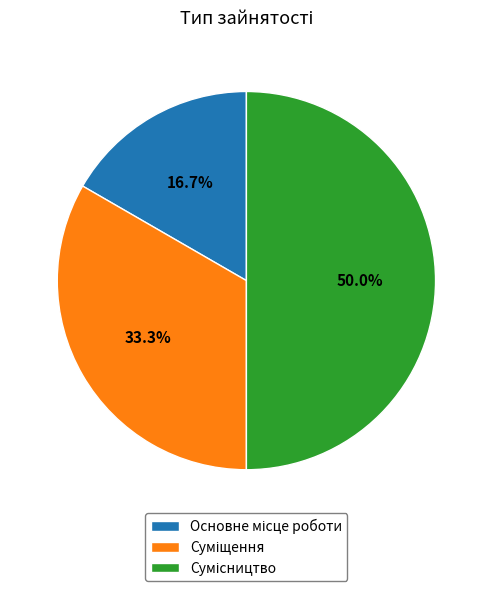

Which category has the smallest portion of the pie?

Основне місце роботи